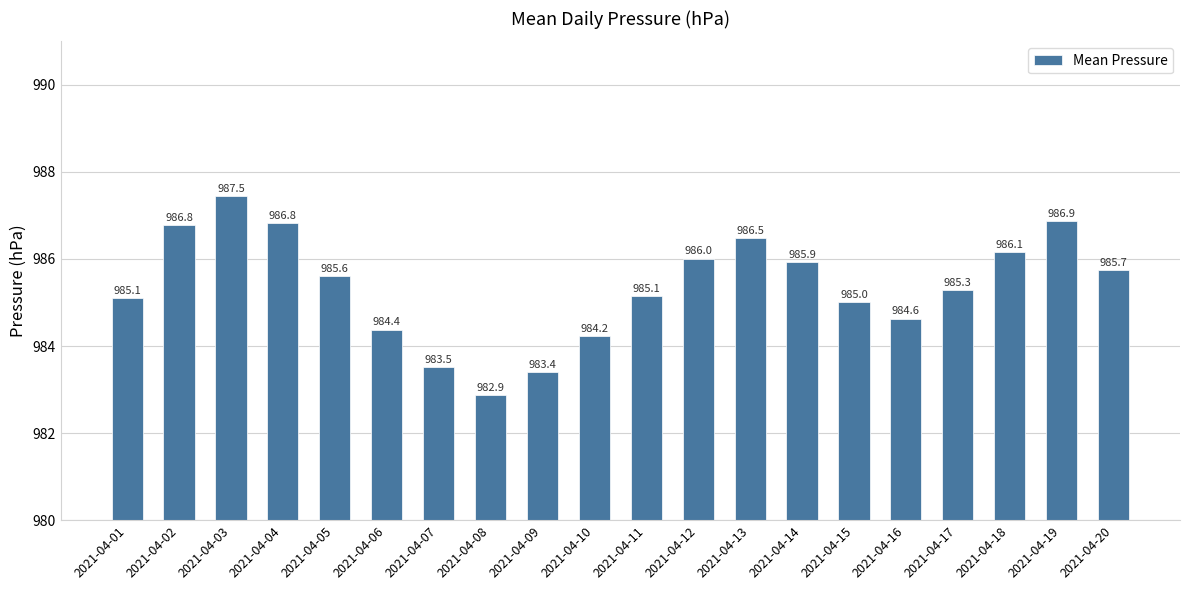

What is the average value?

985.4